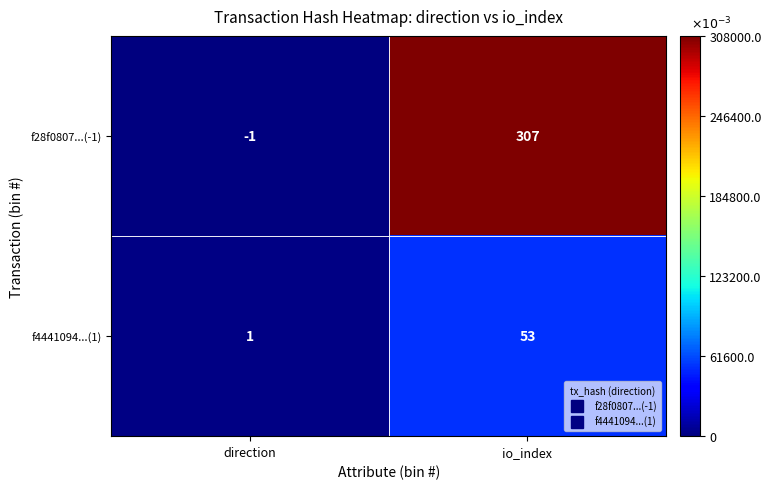

True or false: f4441094...(1) has a value of 2 at direction.

False